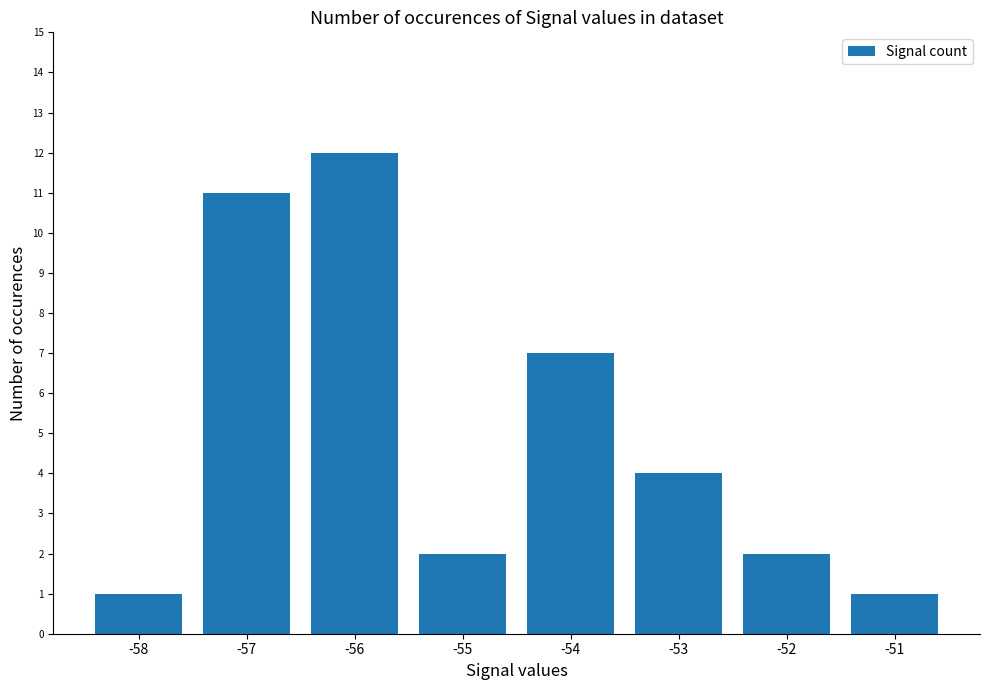

How many data points does each series have?

8